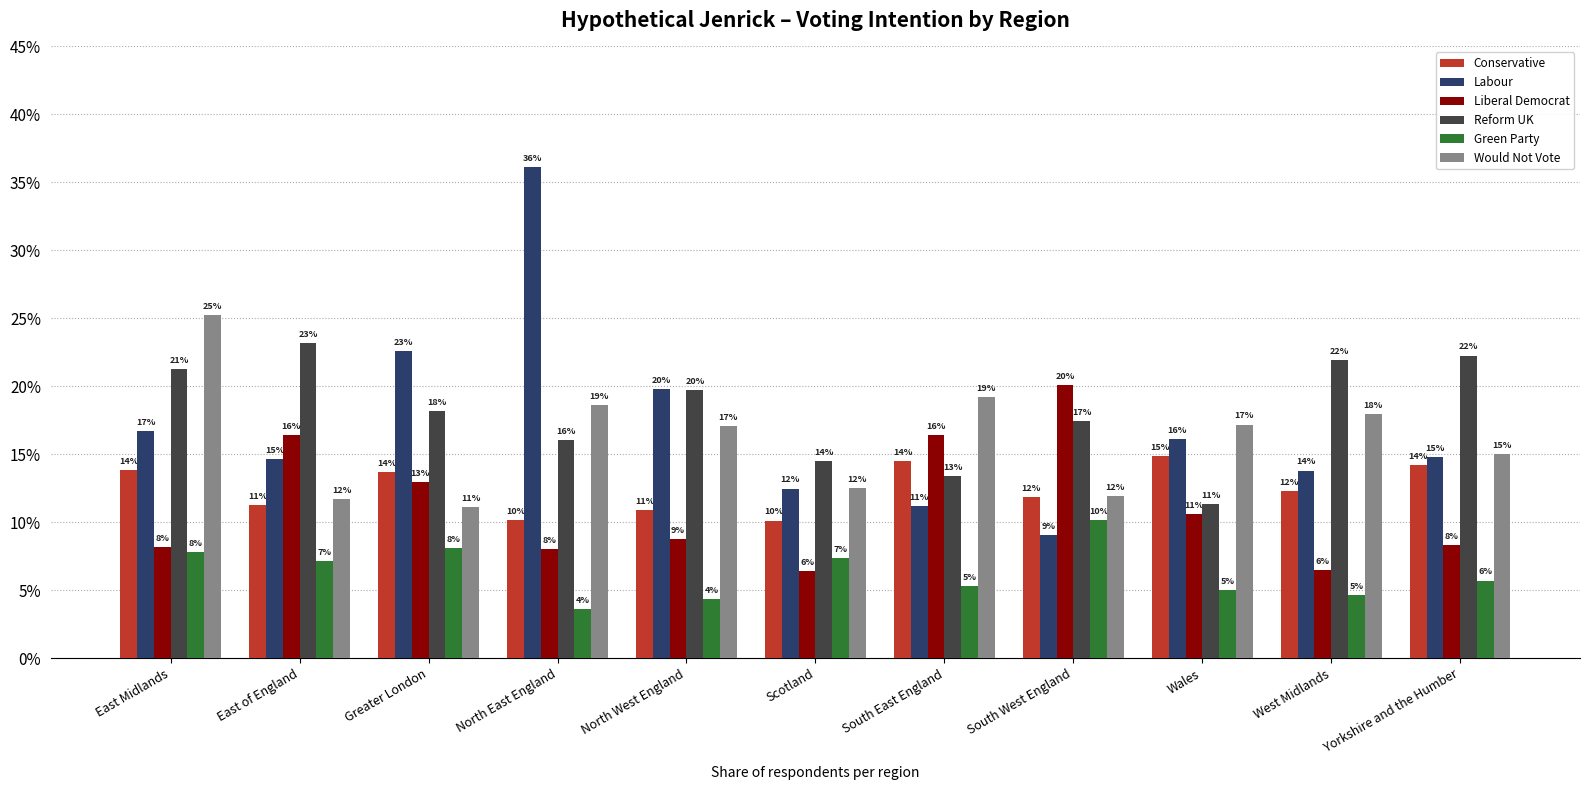

What are all the series names shown in the legend?

Conservative, Labour, Liberal Democrat, Reform UK, Green Party, Would Not Vote